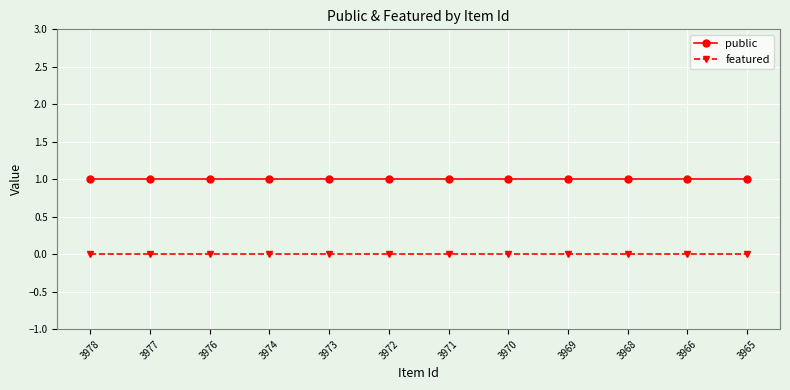

True or false: public and featured intersect in this chart.

False